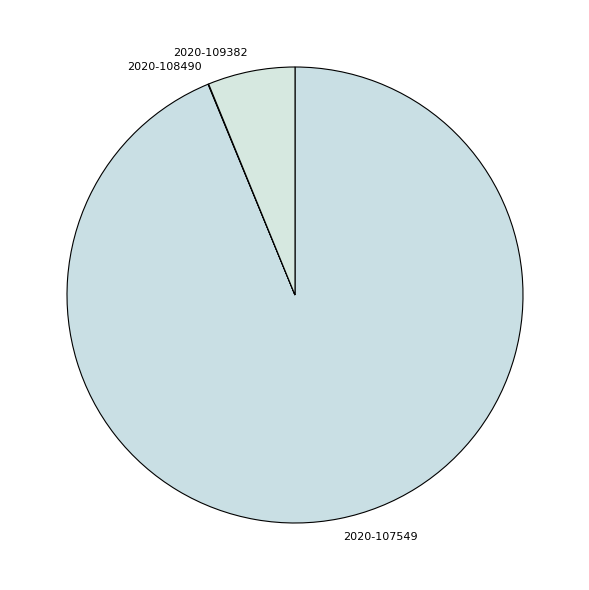

Which slice is the largest?

2020-107549